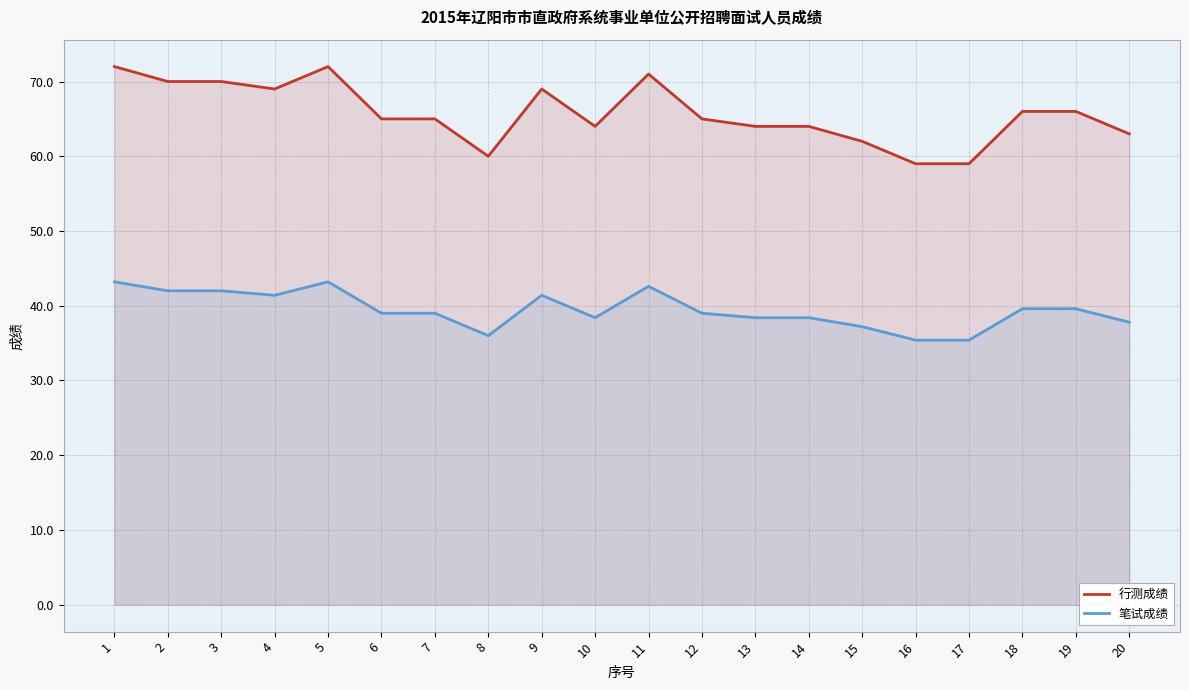

Reading left to right, what are all the values shown in this chart?

行测成绩: 72.0	70.0	70.0	69.0	72.0	65.0	65.0	60.0	69.0	64.0	71.0	65.0	64.0	64.0	62.0	59.0	59.0	66.0	66.0	63.0
笔试成绩: 43.2	42.0	42.0	41.4	43.2	39.0	39.0	36.0	41.4	38.4	42.6	39.0	38.4	38.4	37.2	35.4	35.4	39.6	39.6	37.8